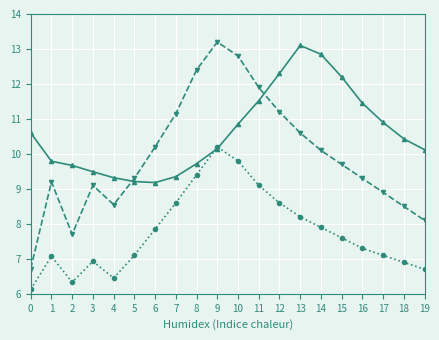

What is the difference between the highest and lowest values at 2?

3.3